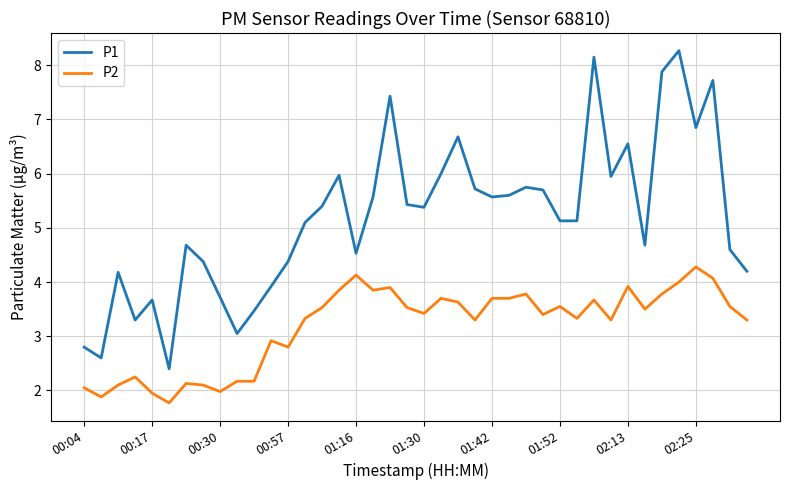

Which series has the largest total across all categories?

P1